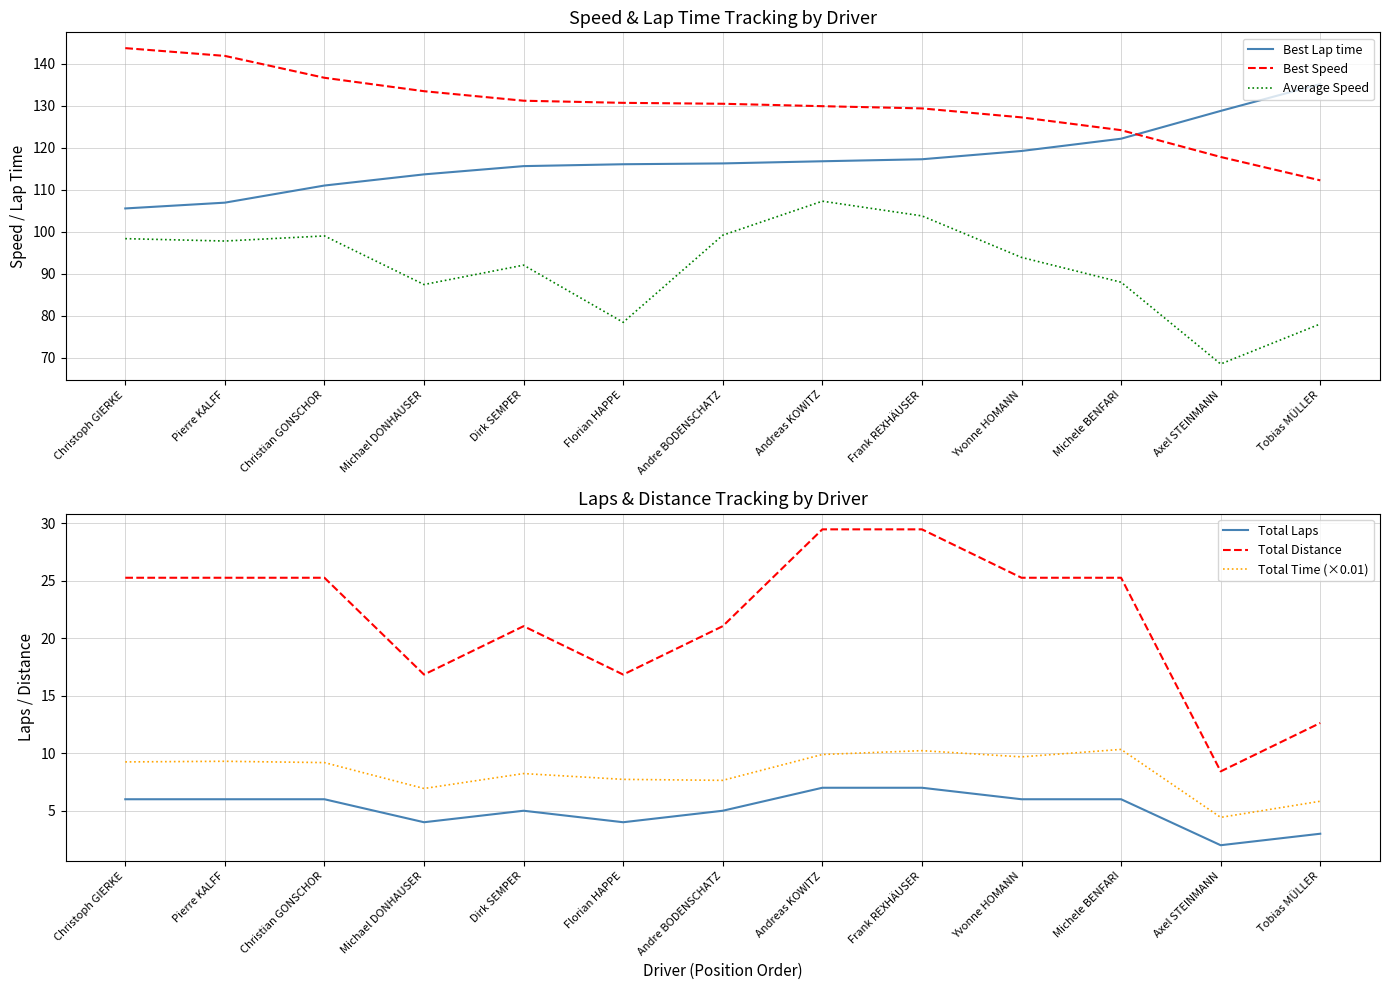

What is the highest value of the Best Lap time series?

135.1